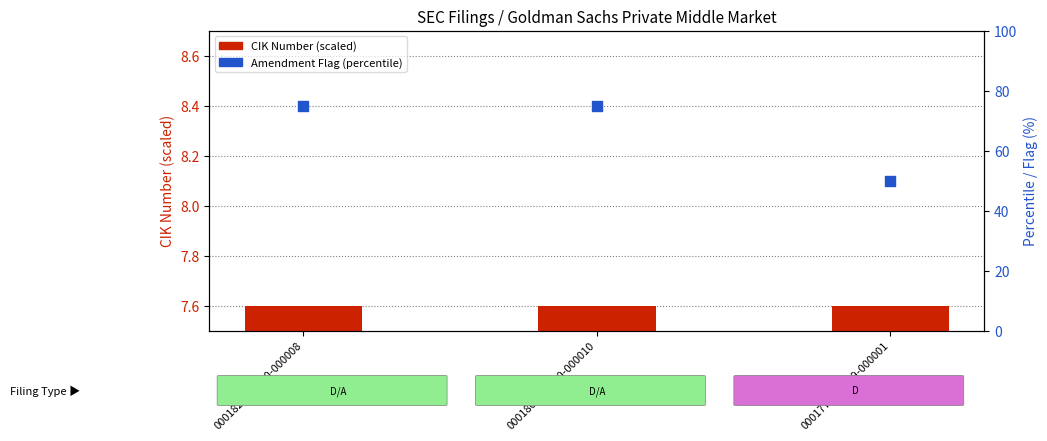

Which series has the largest total across all categories?

Amendment Flag (percentile)